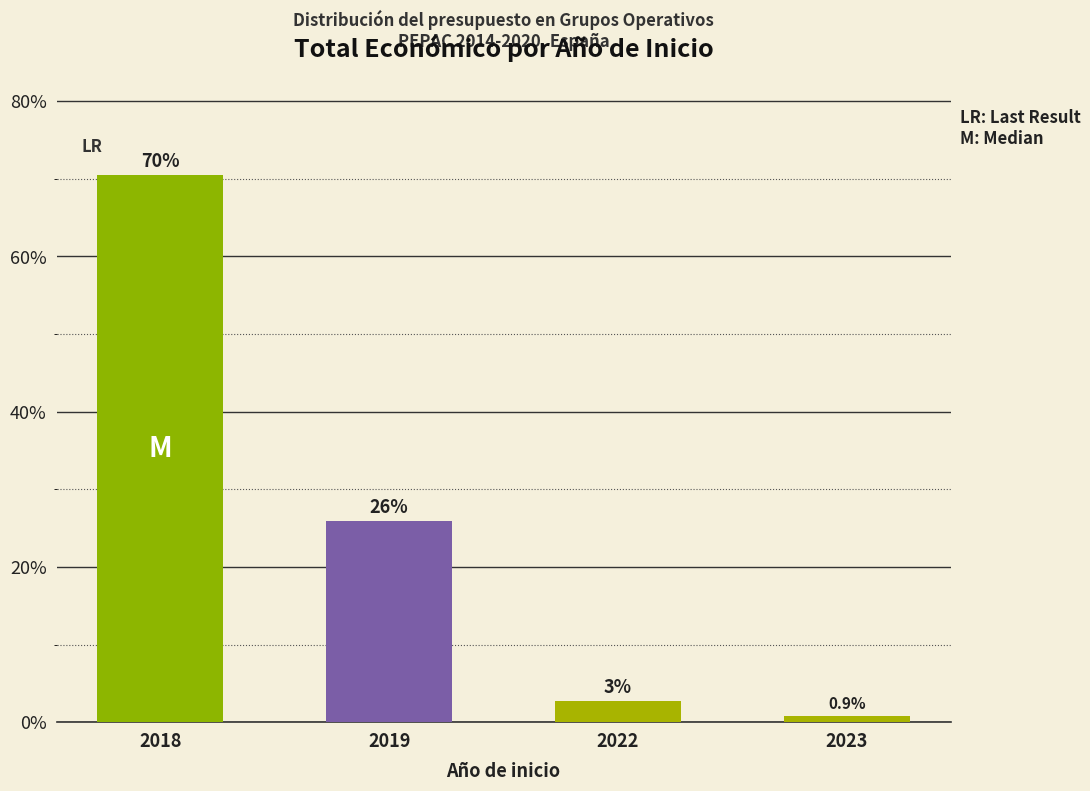

Count the number of values greater than 25.

2